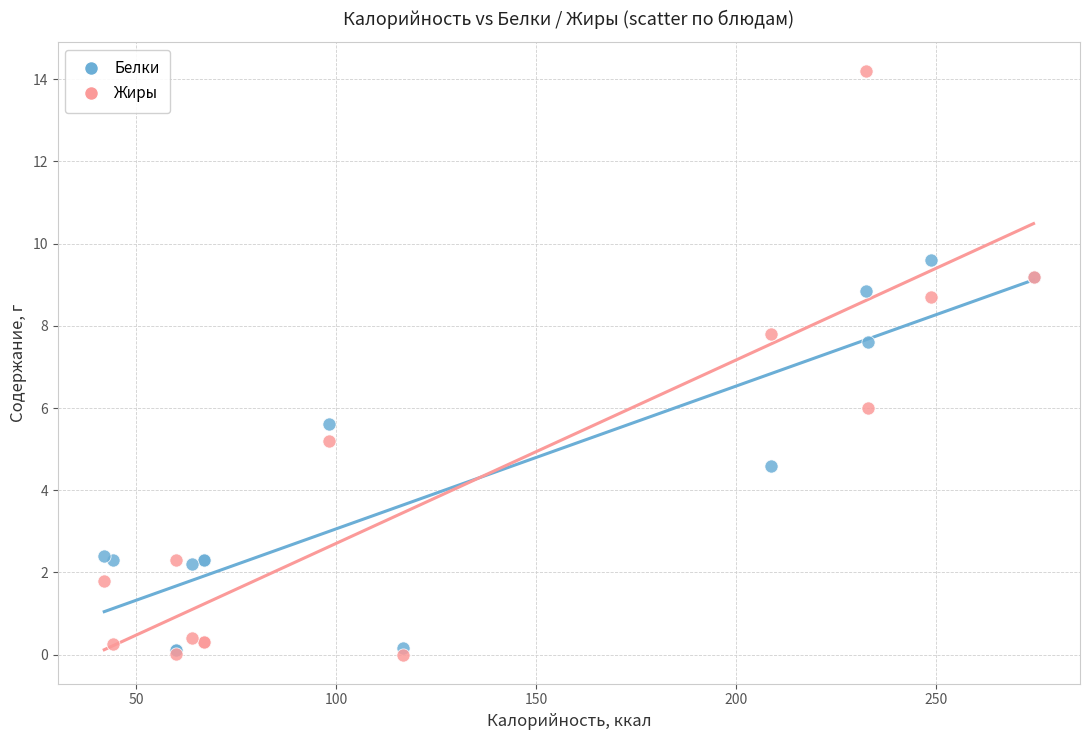

Across all series, what Y value is closest to 7?

7.6